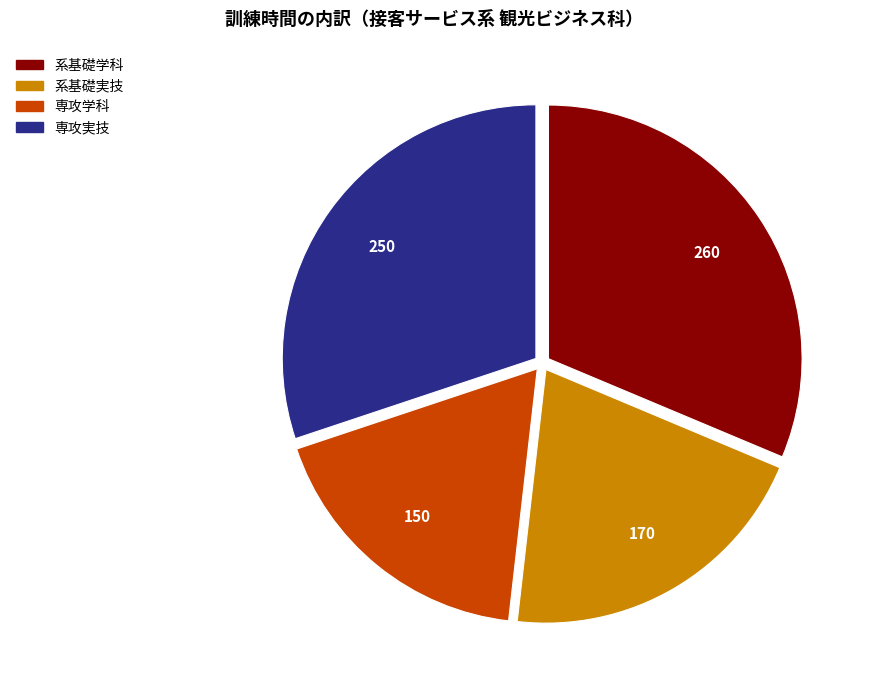

Which category has the biggest portion of the pie?

系基礎学科